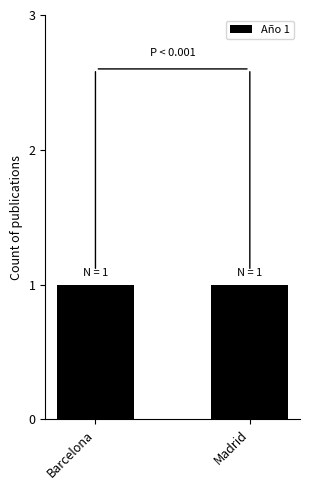

The chart shows a value of 2698 at Madrid. True or false?

False